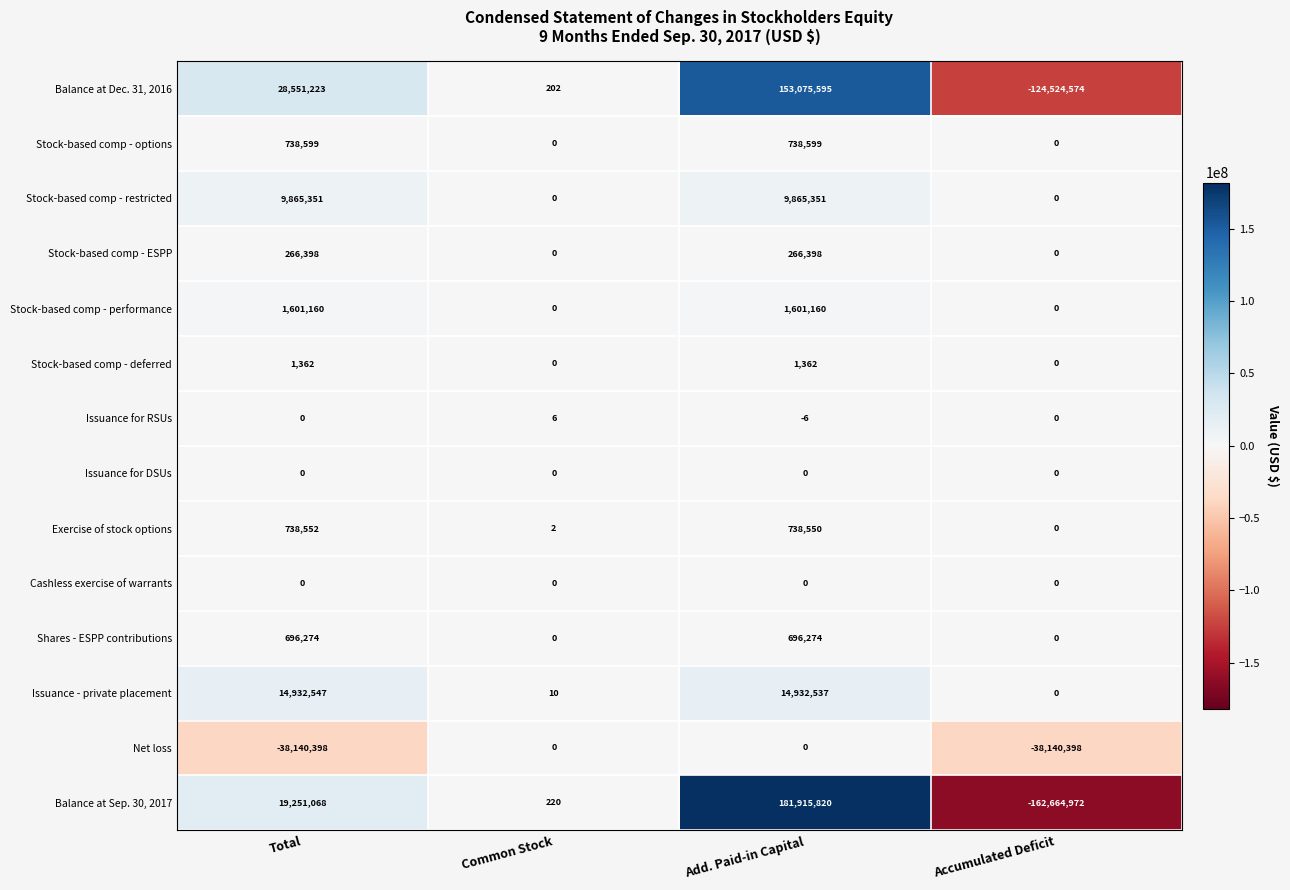

What is the difference between the Balance at Sep. 30, 2017 values at Total and Common Stock?

19250848